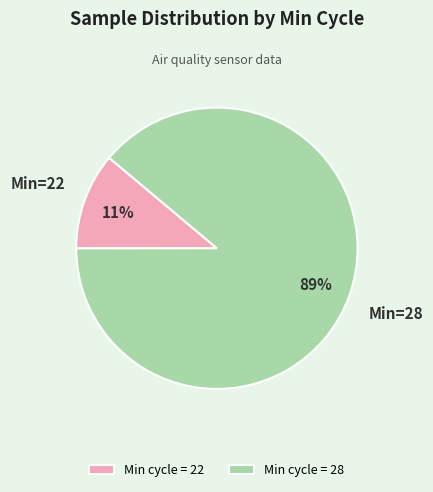

Which category has the smallest portion of the pie?

Min cycle = 22